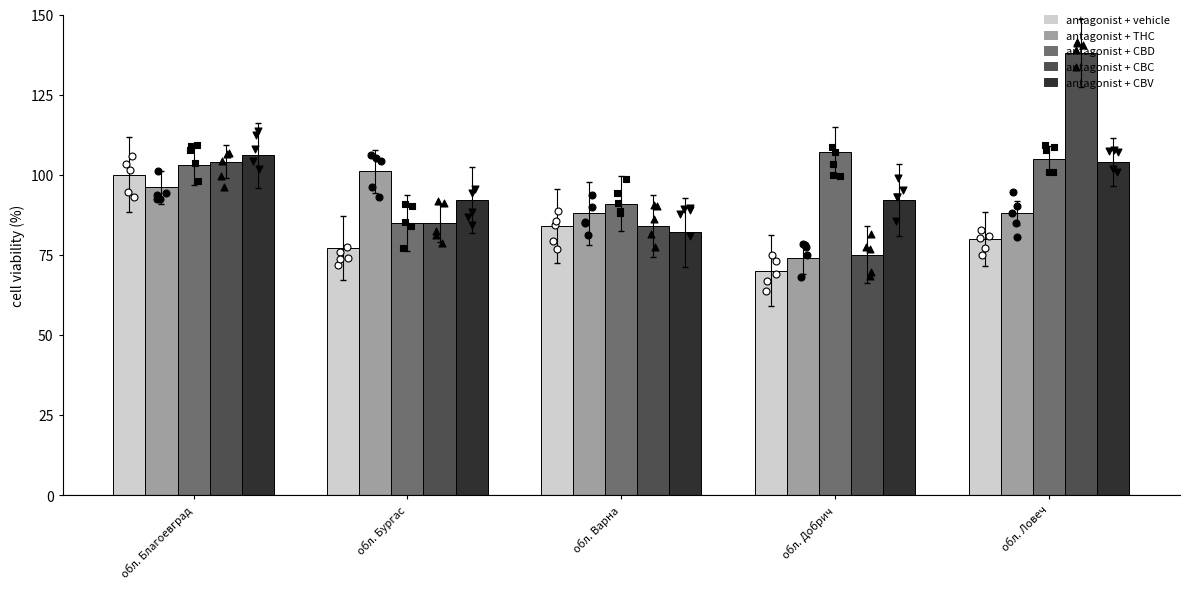

Which series has the largest Y range (max minus min)?

antagonist + CBC